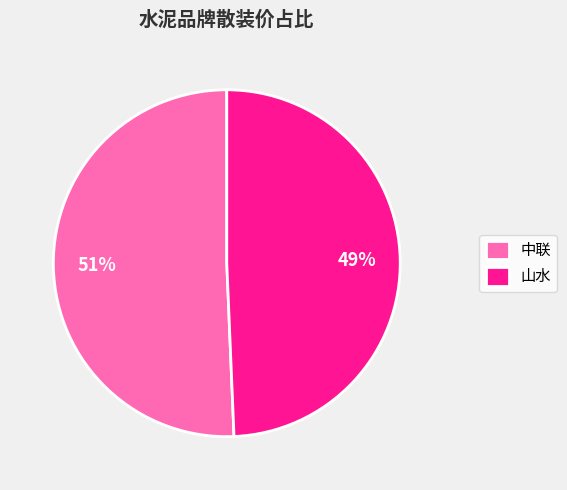

Is it true that 山水 is 39% of the pie?

False